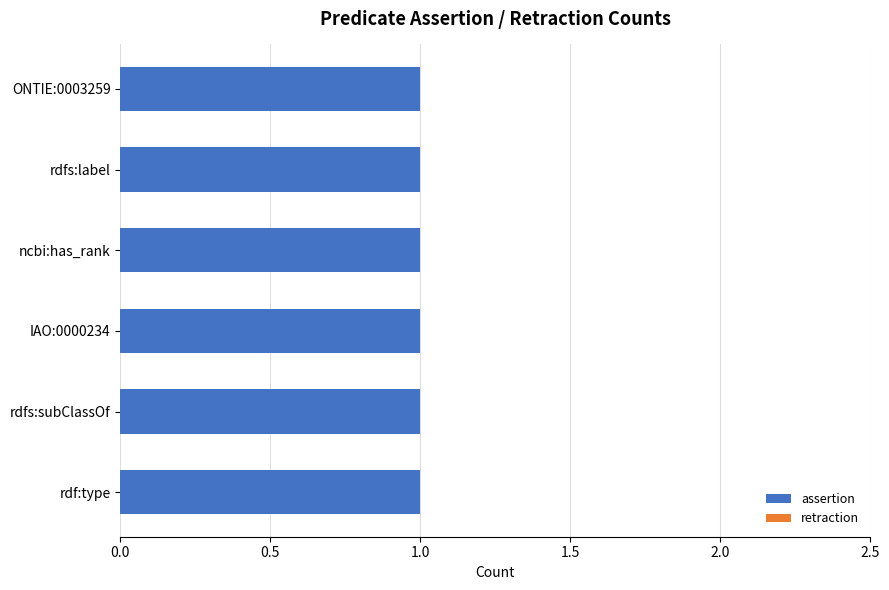

How many bars are there in each group?

2